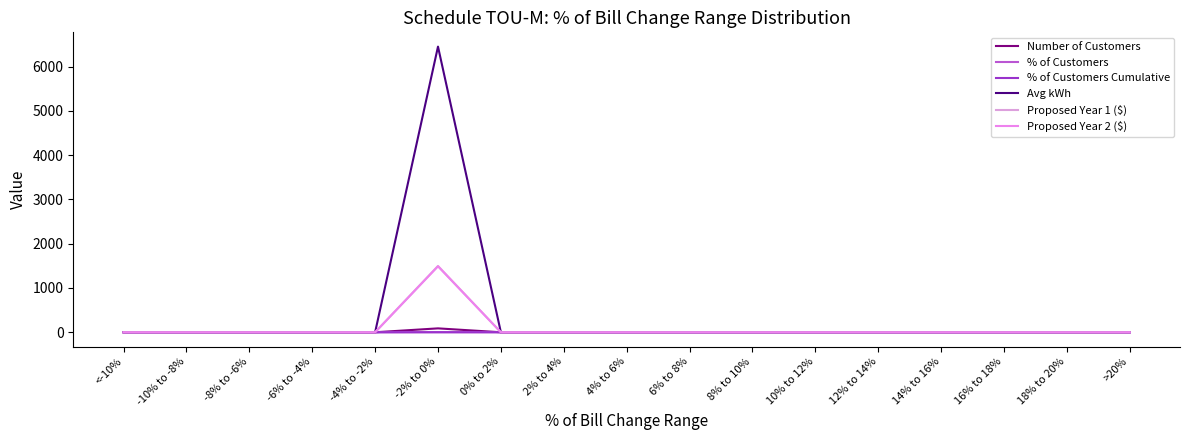

How many interior local peaks does the Number of Customers series have?

1